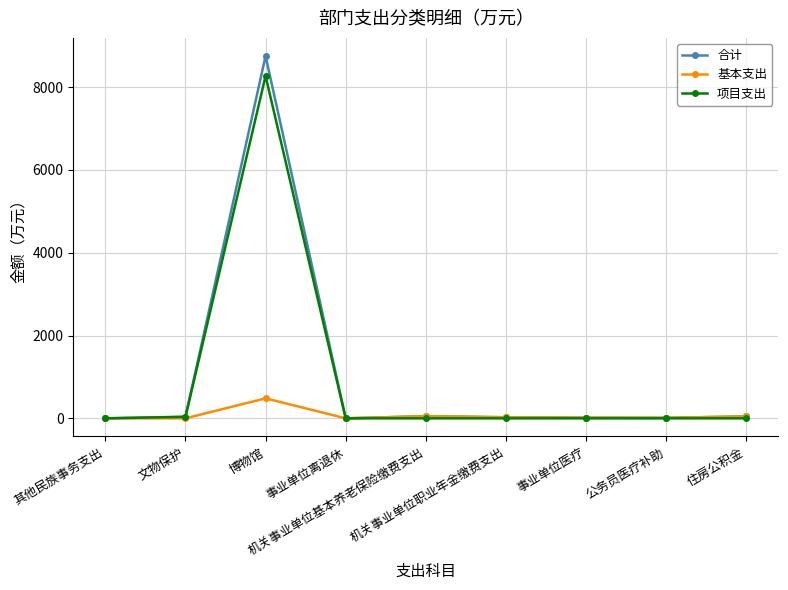

Which series has the widest spread of values?

合计